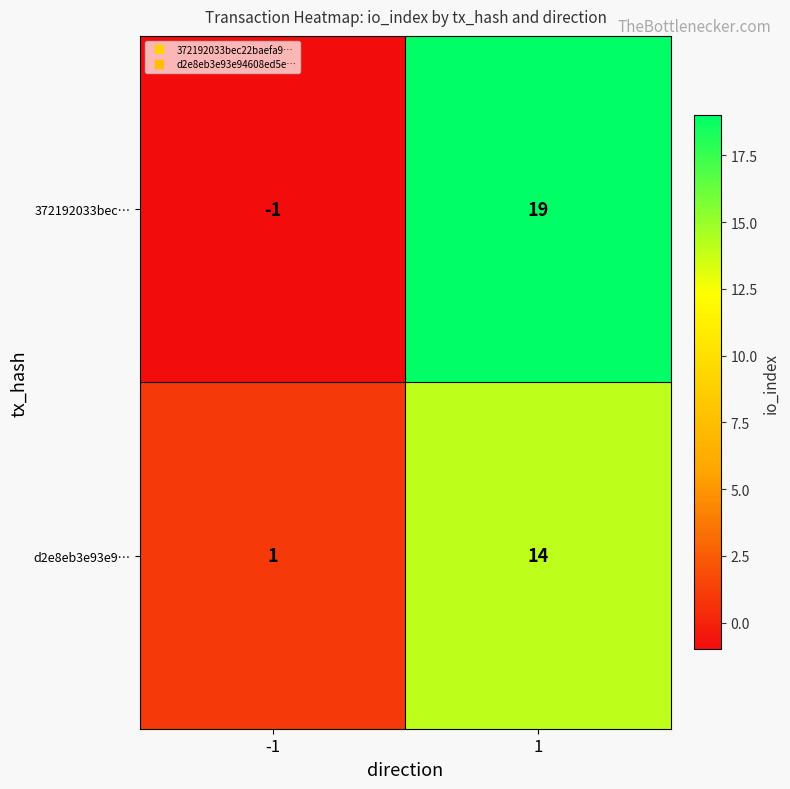

Is it true that d2e8eb3e93e9… equals 14 at 1?

True